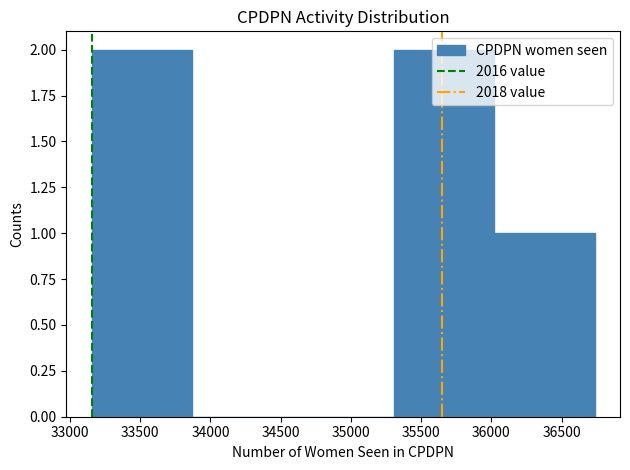

Reading left to right, transcribe this chart: for each bar, give the range it covers on the x-axis and its height. Neither the bar edges nor the heights are printed on the chart, so give them approximately, as read against the axes.

33150 to 33850: 2
33850 to 34600: 0
34600 to 35300: 0
35300 to 36000: 2
36000 to 36750: 1